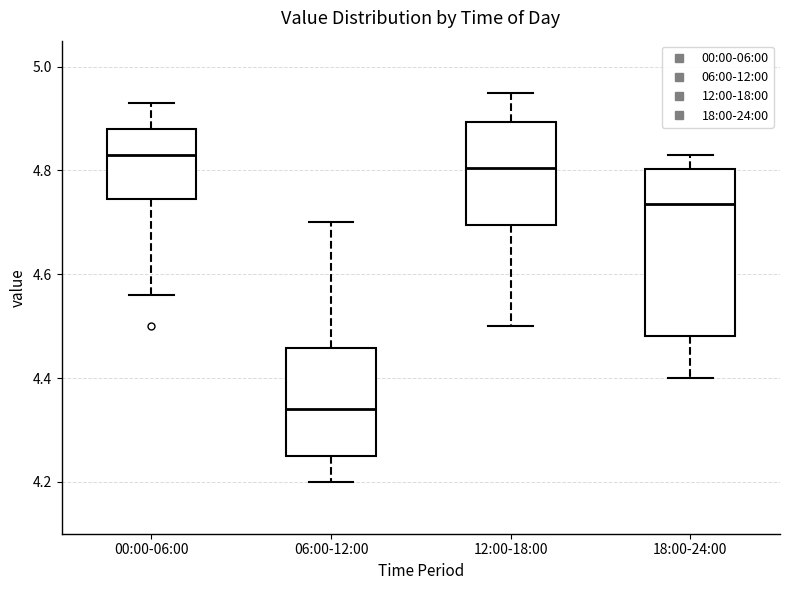

Reading left to right, read every box against the y-axis: the position of its median line, the range the box covers, and the ends of its whiskers. The values are not printed on the chart, so give them approximately, as read against the axis.

00:00-06:00: median 4.84, box 4.74 to 4.88, whiskers 4.56 to 4.94
06:00-12:00: median 4.34, box 4.26 to 4.46, whiskers 4.20 to 4.70
12:00-18:00: median 4.80, box 4.70 to 4.90, whiskers 4.50 to 4.96
18:00-24:00: median 4.74, box 4.48 to 4.80, whiskers 4.40 to 4.84